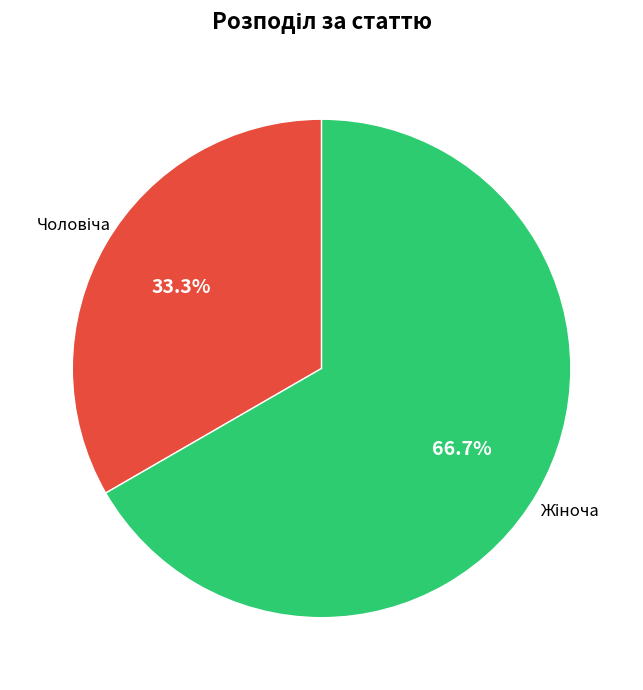

Is there any slice that represents more than half of the pie?

Yes